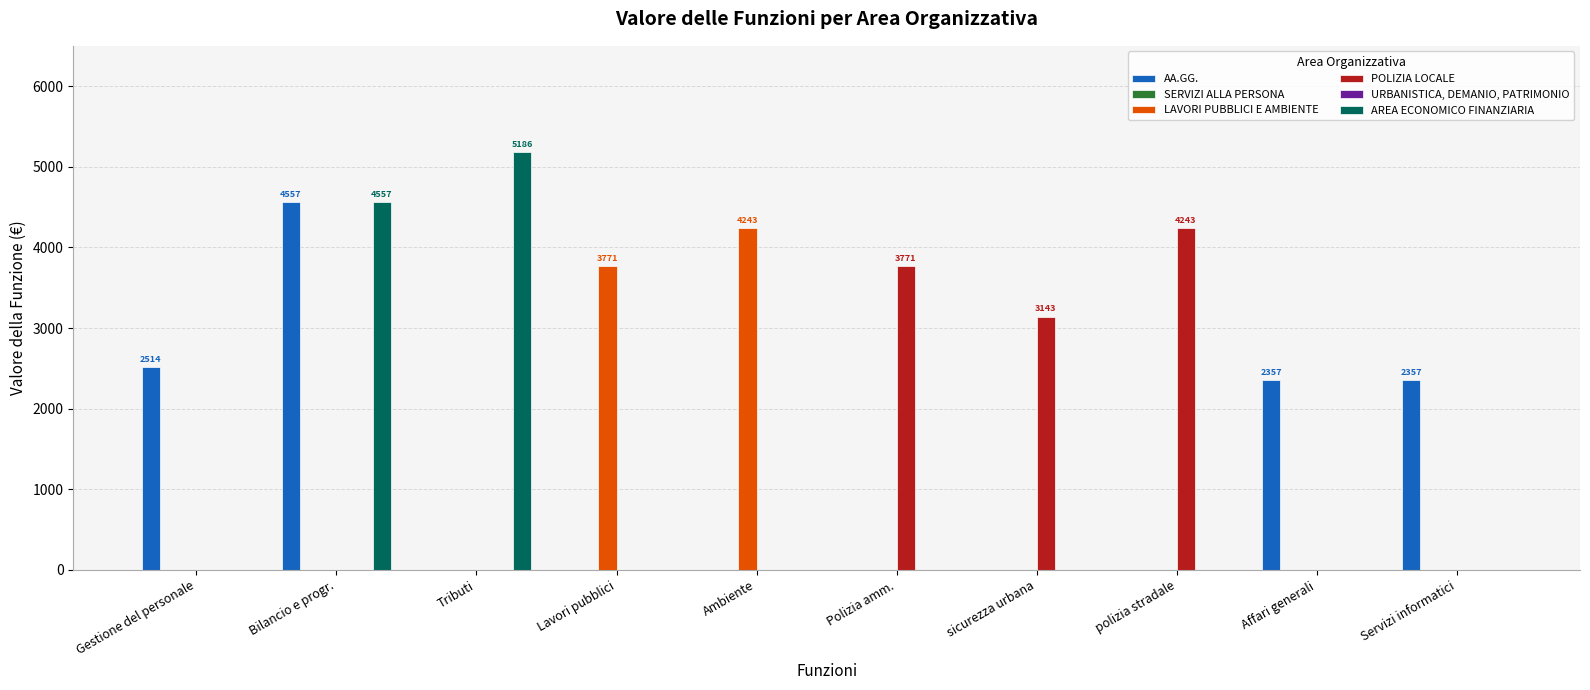

Is the value of SERVIZI ALLA PERSONA at Tributi greater than the value of POLIZIA LOCALE at sicurezza urbana?

No